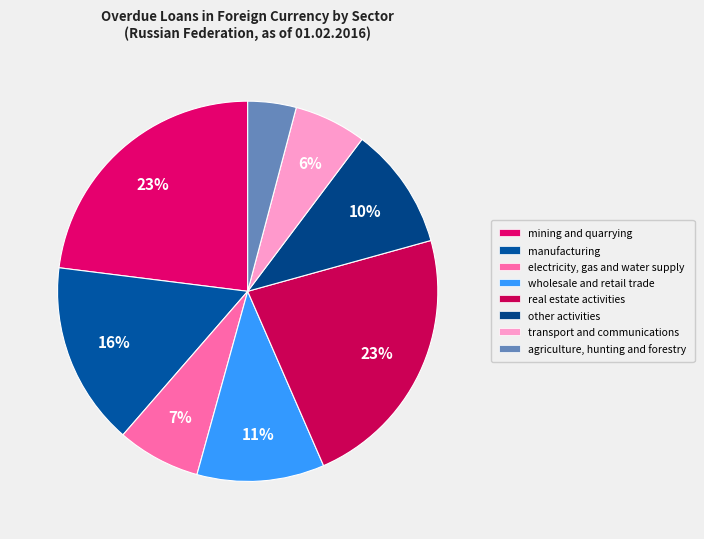

Rank the categories by value from highest to lowest.

mining and quarrying, real estate activities, manufacturing, wholesale and retail trade, other activities, electricity, gas and water supply, transport and communications, agriculture, hunting and forestry